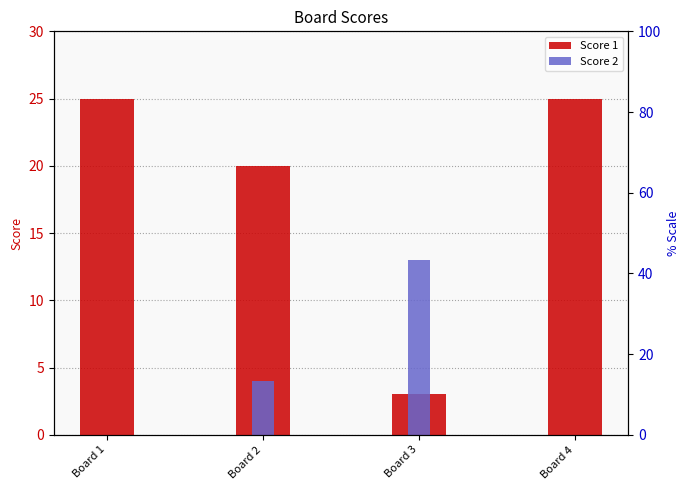

The value of Score 2 at Board 4 is -4. True or false?

False